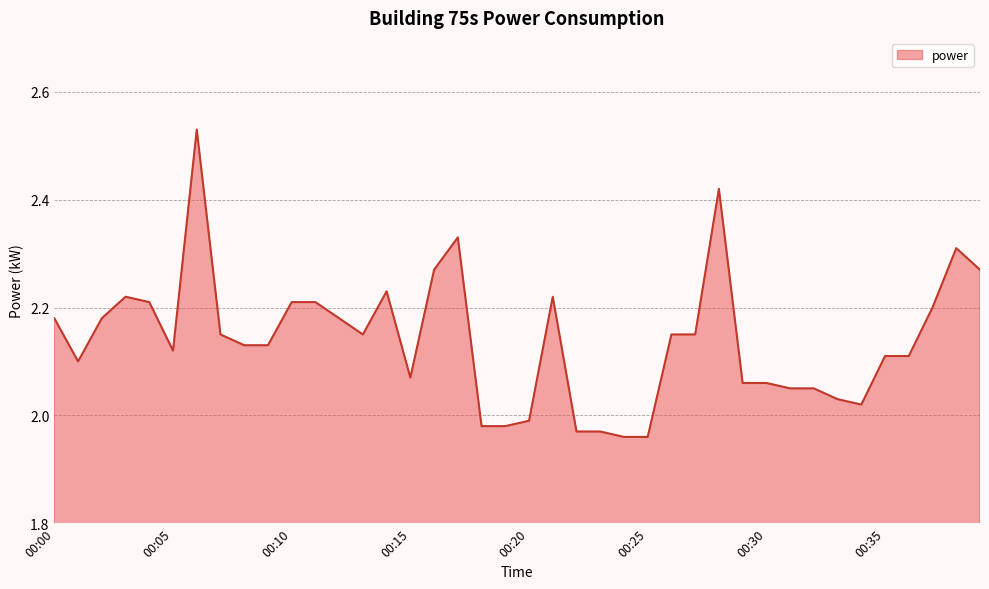

What is the difference between the maximum and minimum values?

0.6